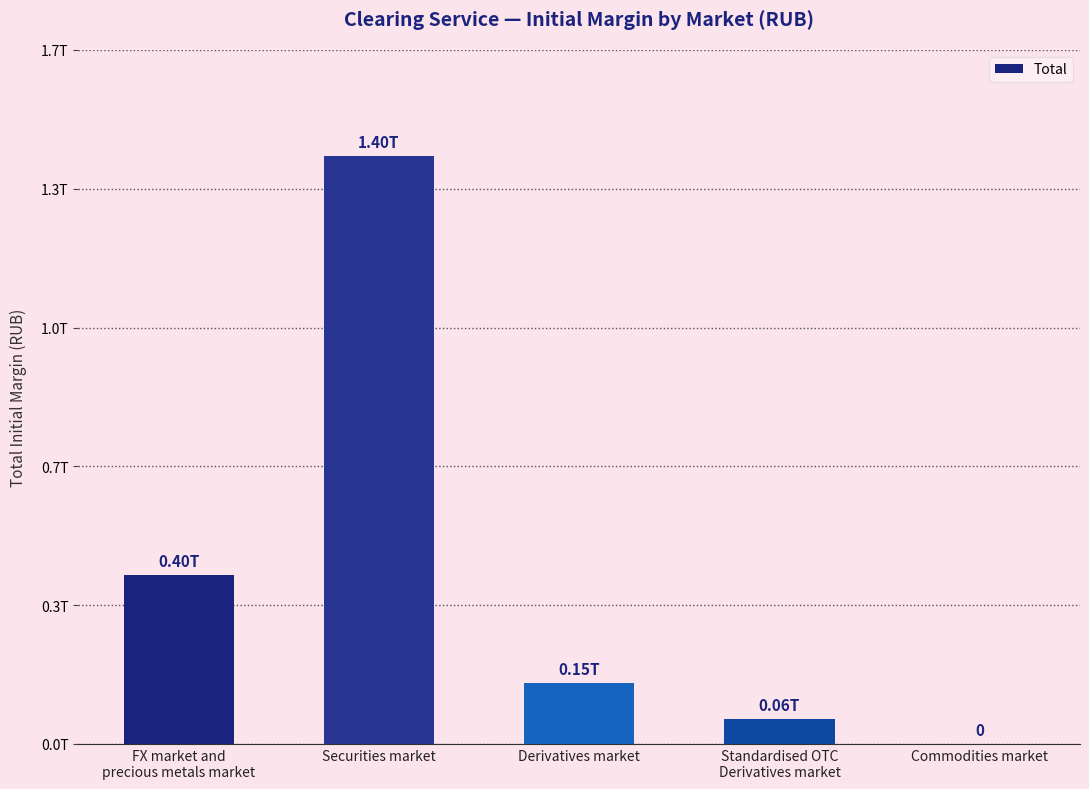

At which label does the data first exceed 145510088097?

FX market and
precious metals market